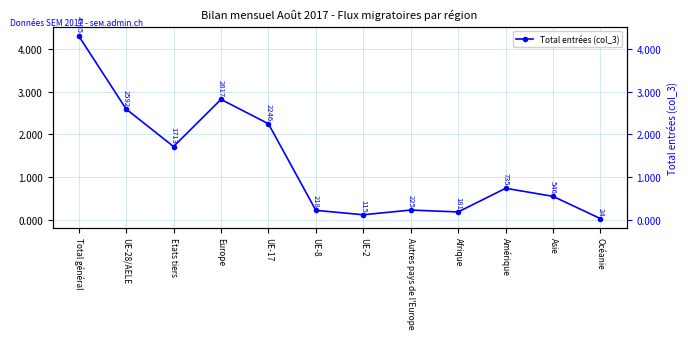

True or false: the data shows 181 at Afrique.

True